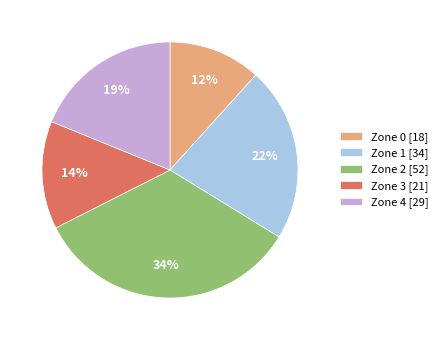

Between Zone 0 and Zone 3, which is larger?

Zone 3